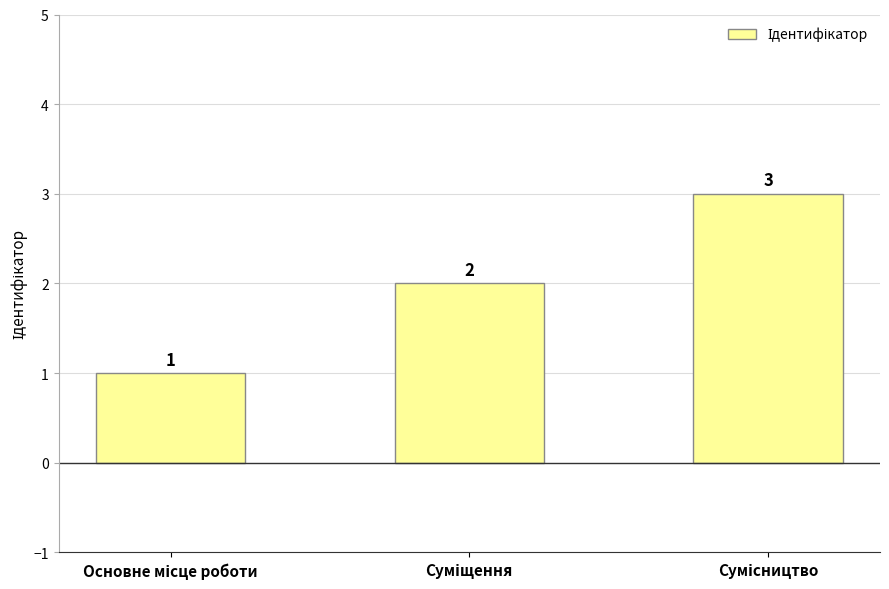

What is the greatest value displayed?

3